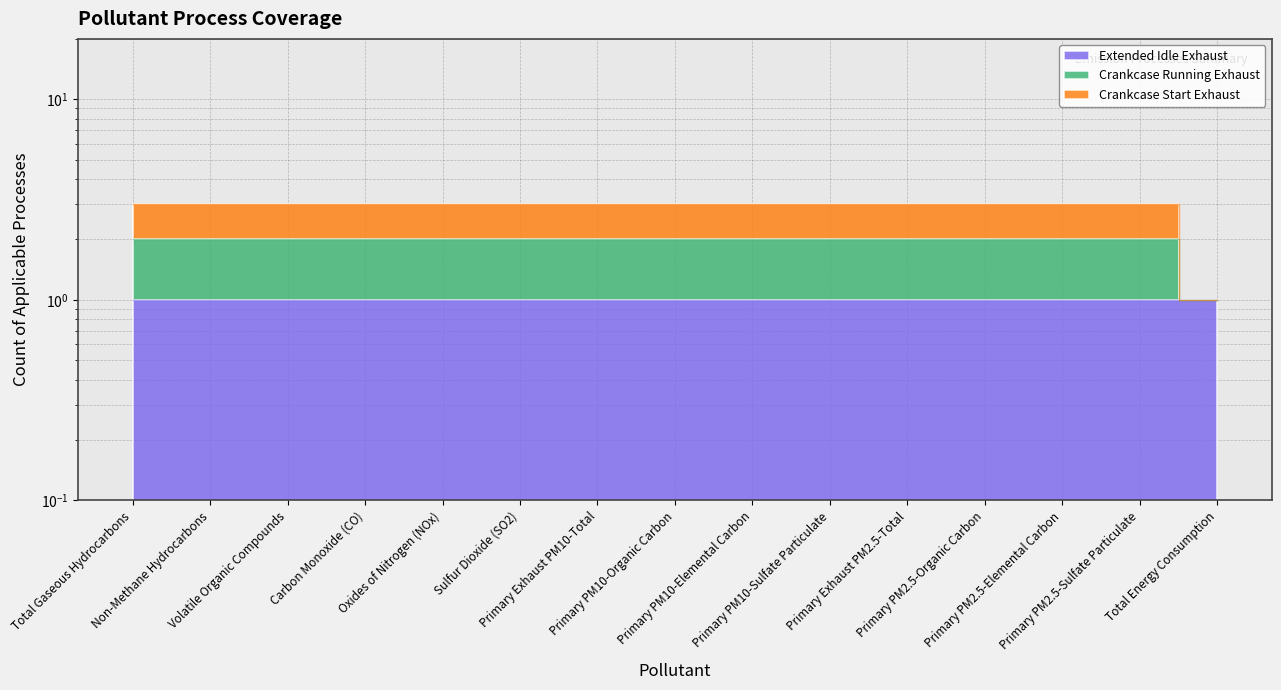

What is the value of the Crankcase Running Exhaust point at the 1st from the left?

2